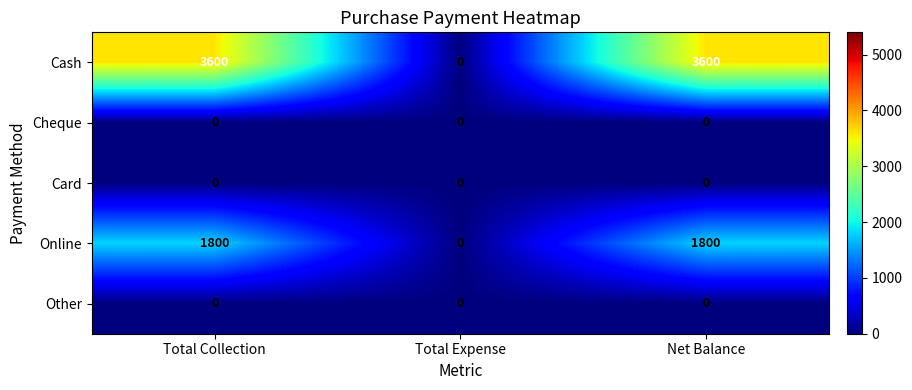

What is the total value across all series at Total Collection?

5400